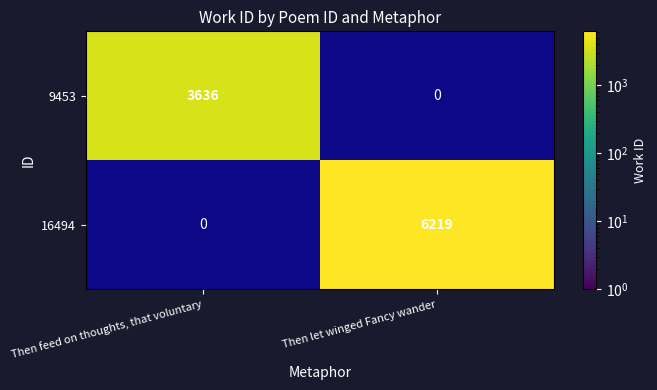

What is the greatest value displayed?

6219